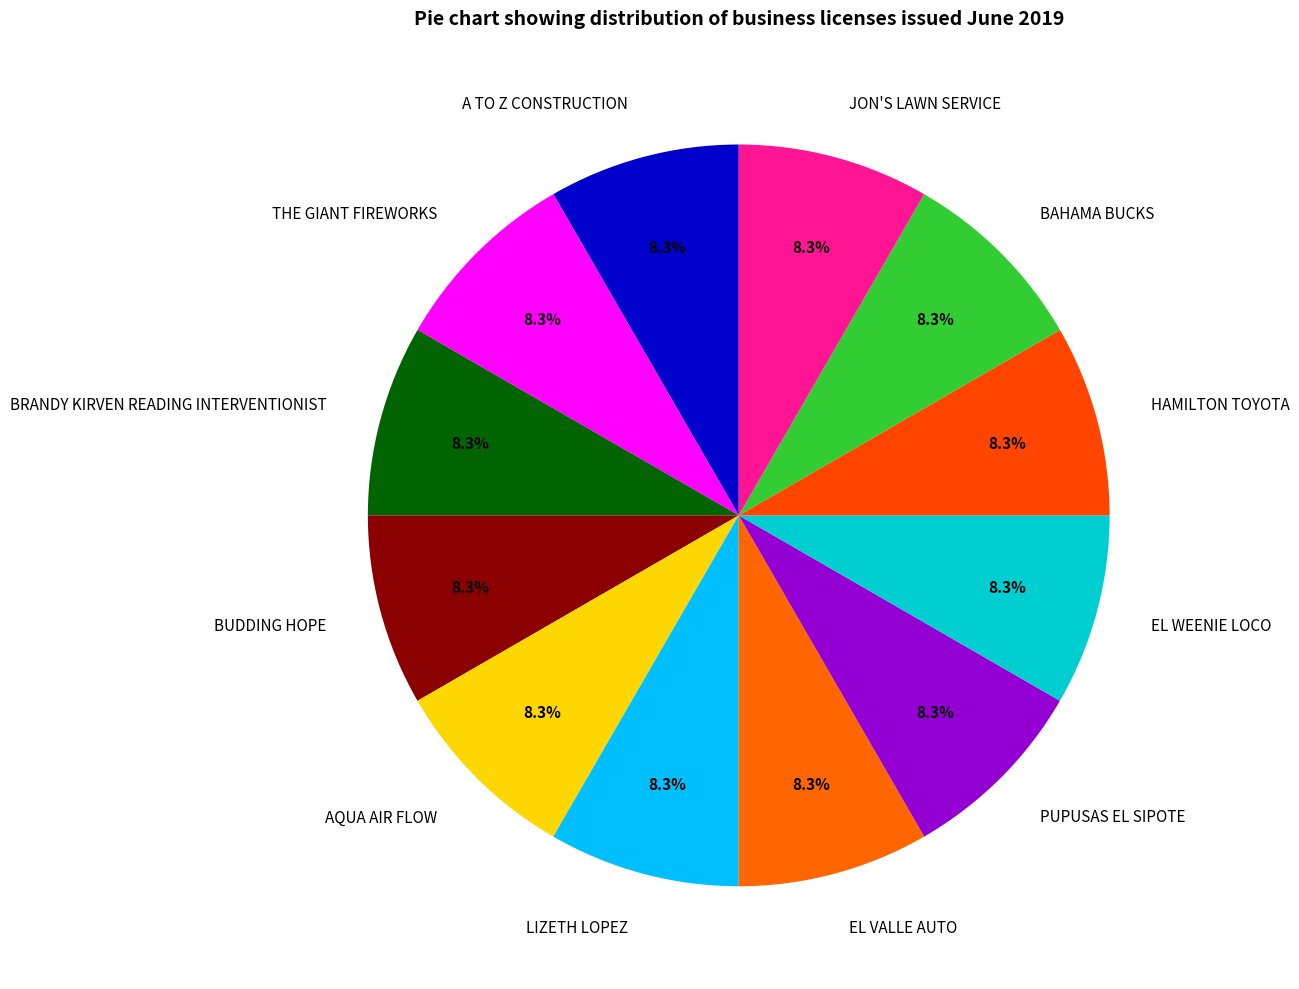

To the nearest percent, what is the difference between the largest and smallest slice percentages?

1%